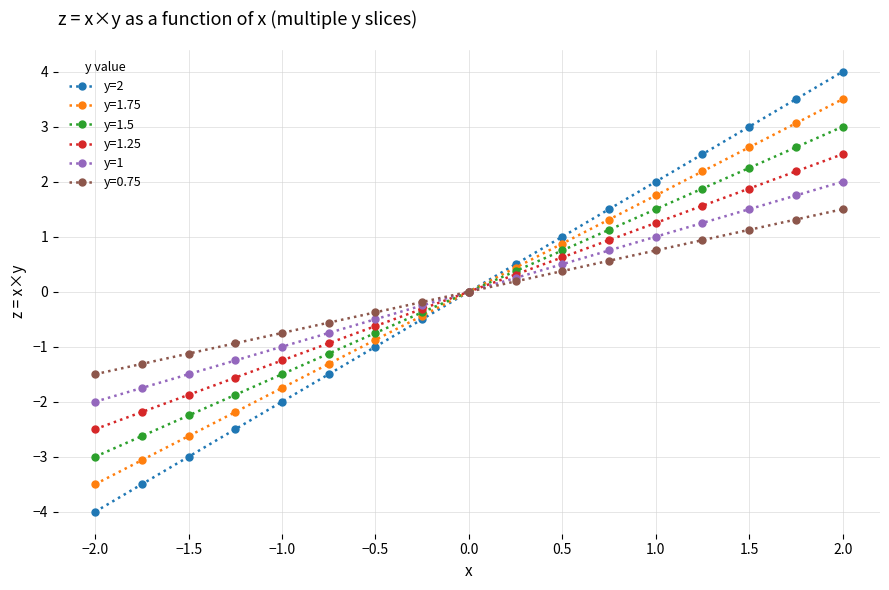

How many series are shown in this chart?

6